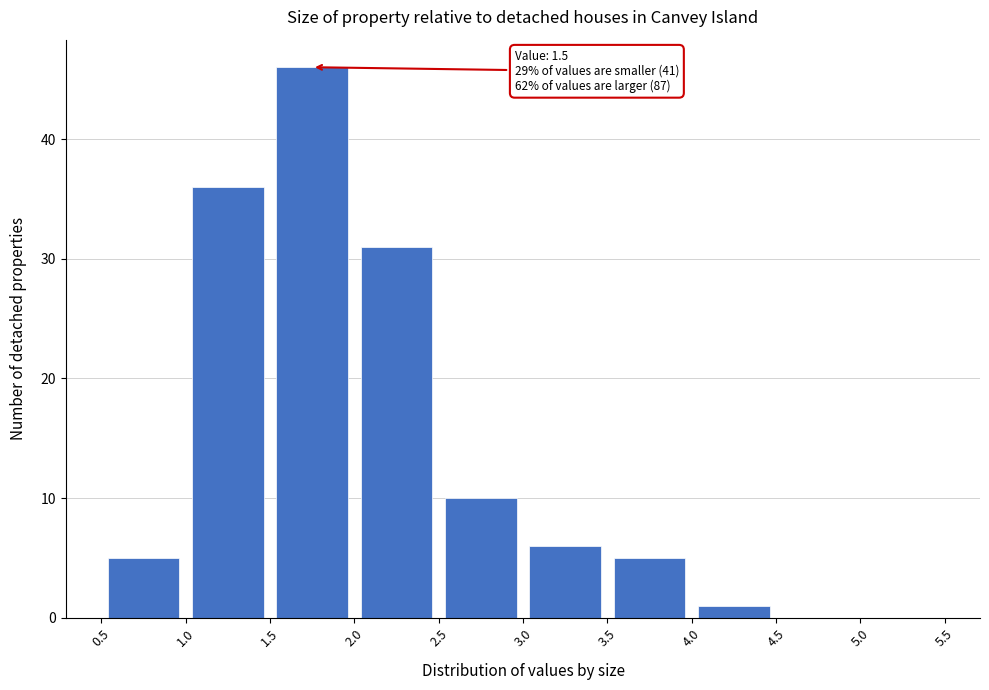

Which range on the x-axis has the tallest bar?

1.5 to 2.0